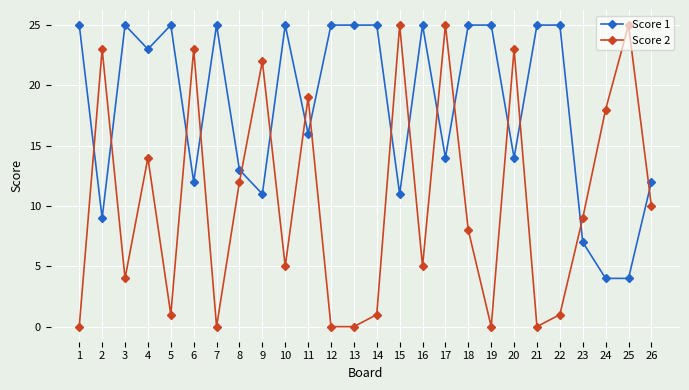

At which category is the sum across all series the highest?

17